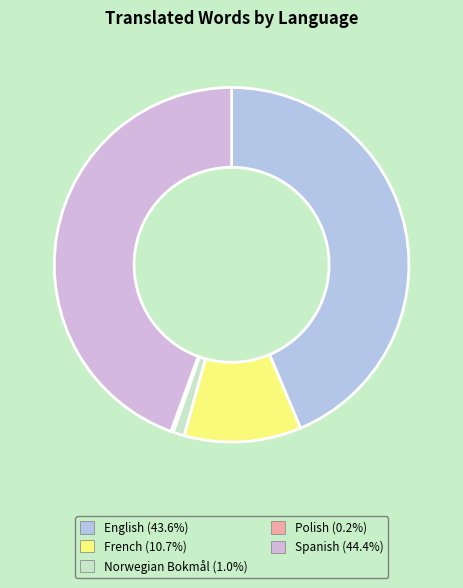

What is the total percentage of Polish and Norwegian Bokmål?

1.2%